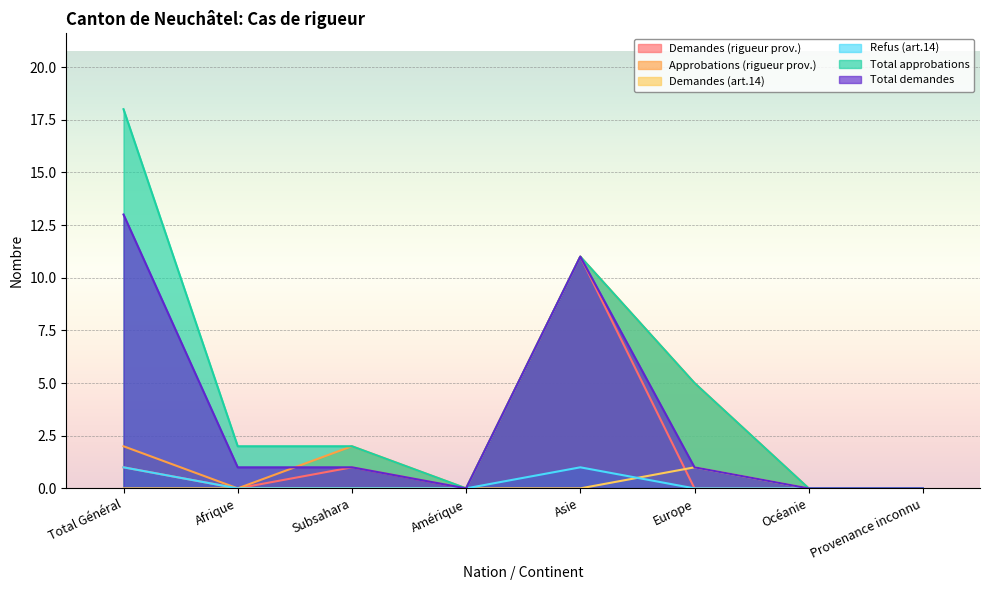

The value of Total demandes at Total Général is 4. True or false?

False